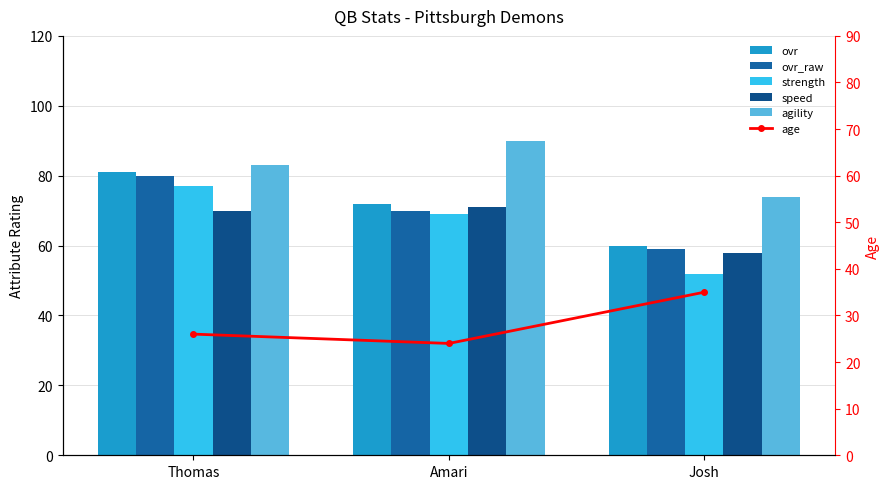

Between Amari and Josh, which is larger?

Amari